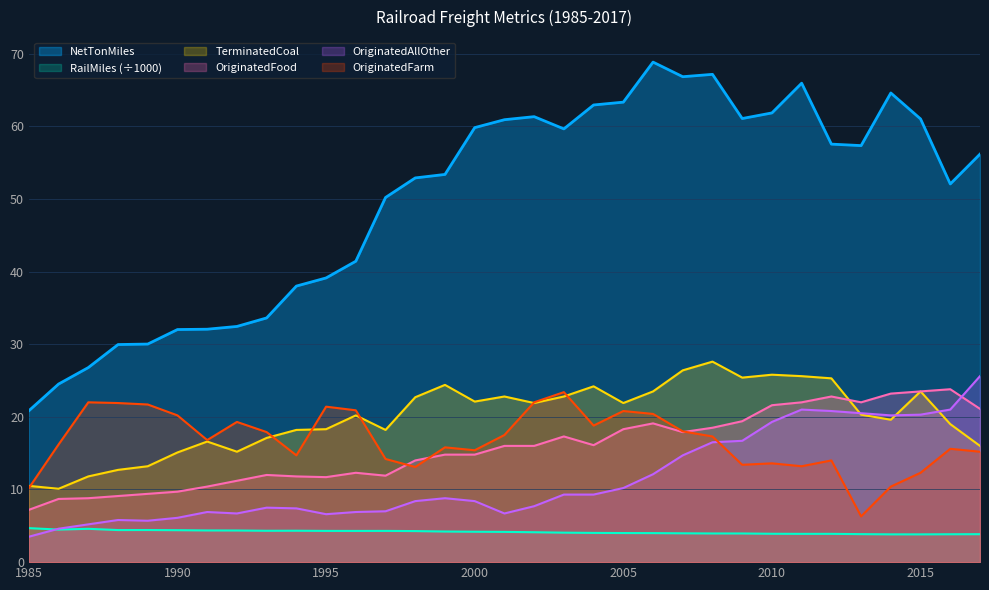

What is the minimum value for OriginatedFood?

7.2